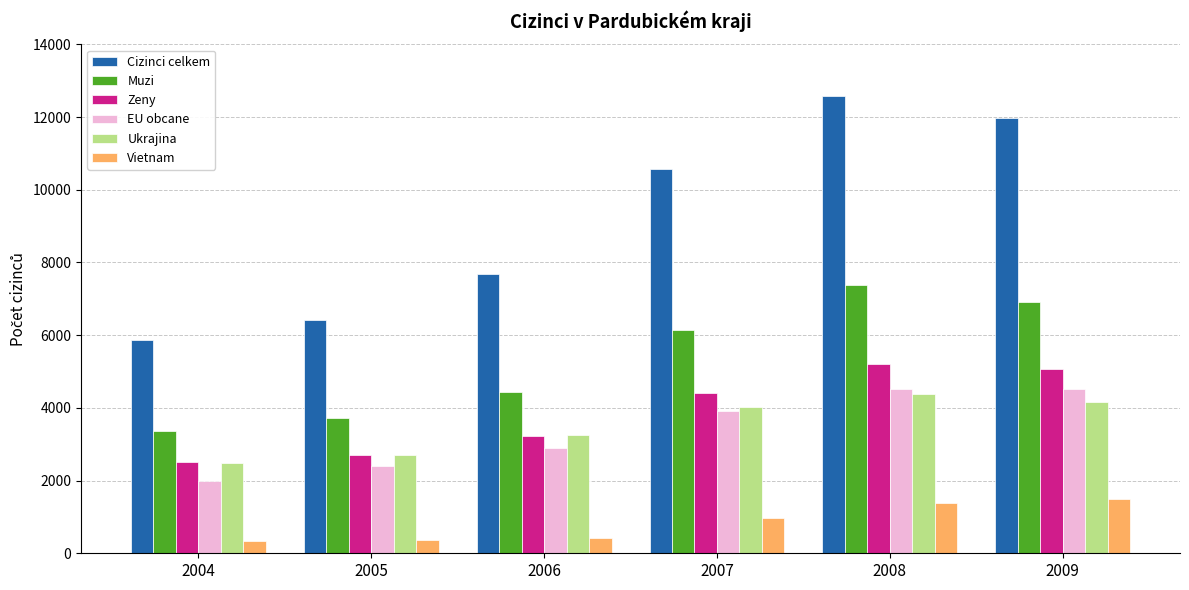

What is the sum of all Muzi values?

31966